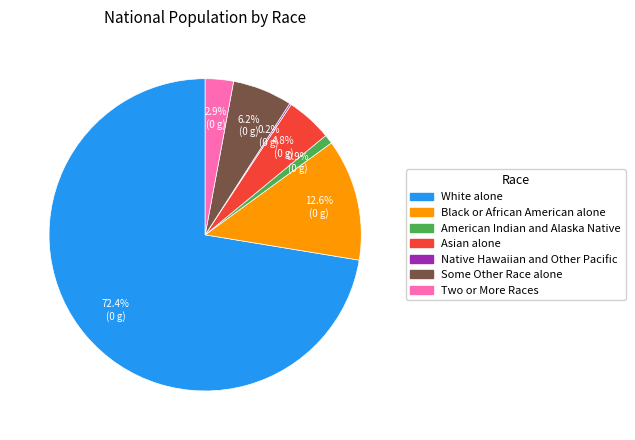

To the nearest percent, what percentage of the pie is Some Other Race alone?

6%